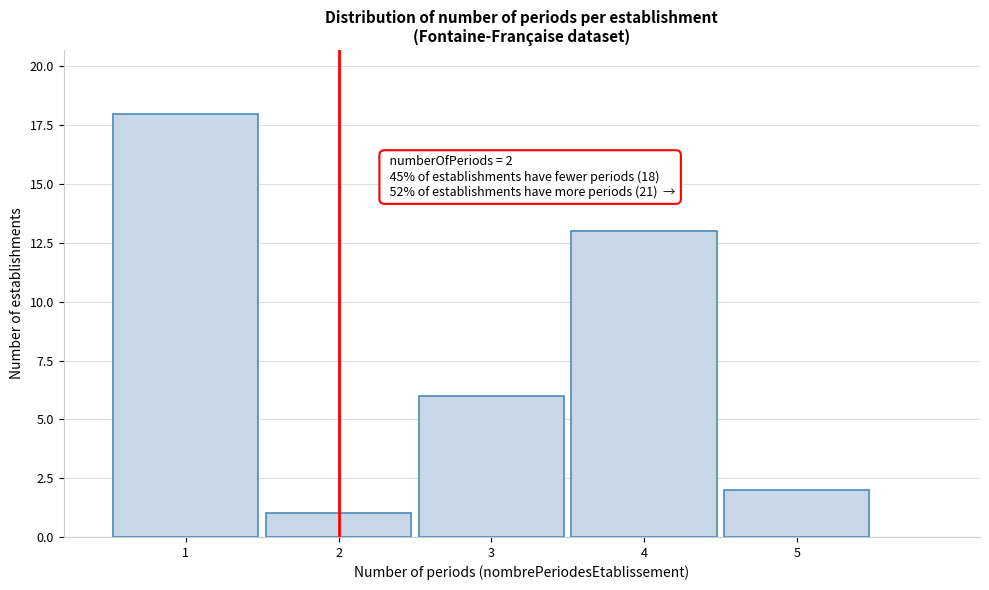

Over which range of the x-axis is the bar tallest?

0.5 to 1.5